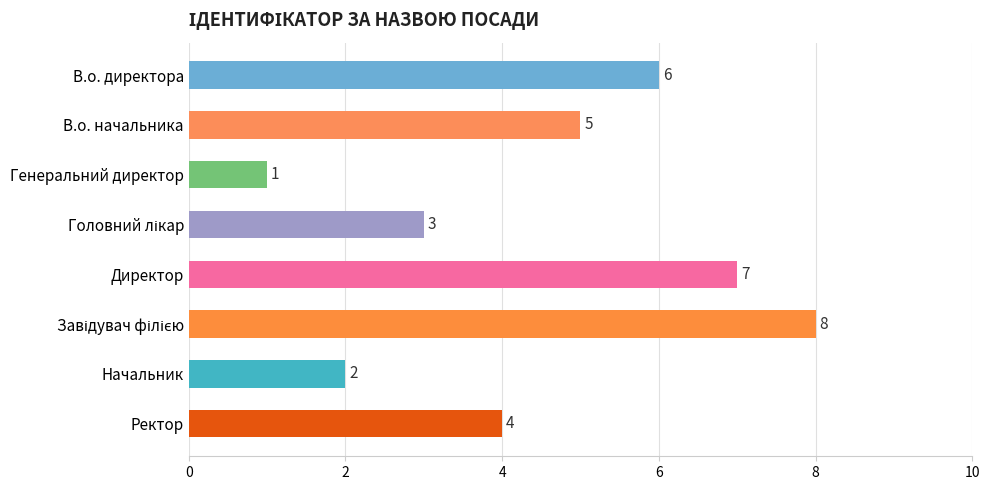

What is the sum of all values?

36